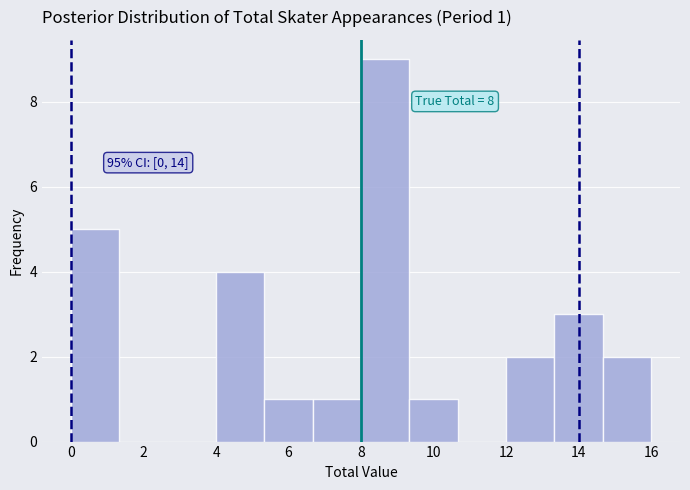

Which range on the x-axis has the tallest bar?

8.0 to 9.4